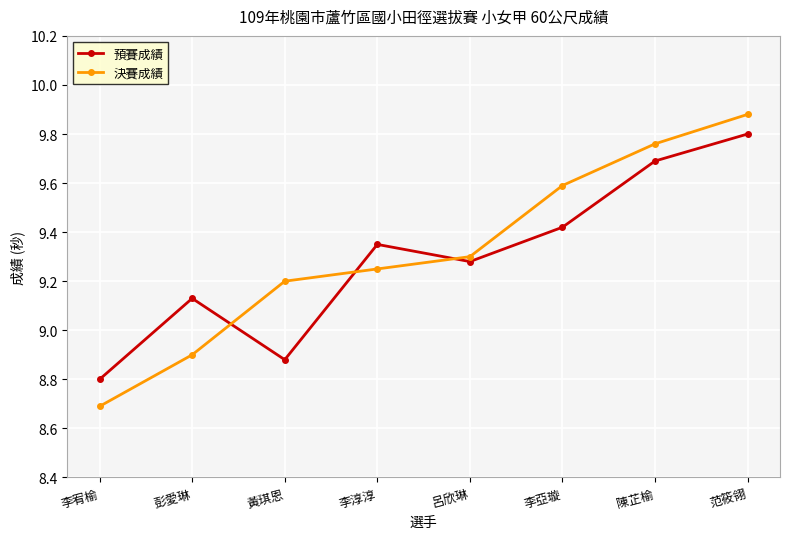

List the labels in order of 預賽成績 value, smallest first.

李宥榆, 黃琪恩, 彭愛琳, 呂欣琳, 李淳淳, 李亞璇, 陳芷榆, 范筱翎